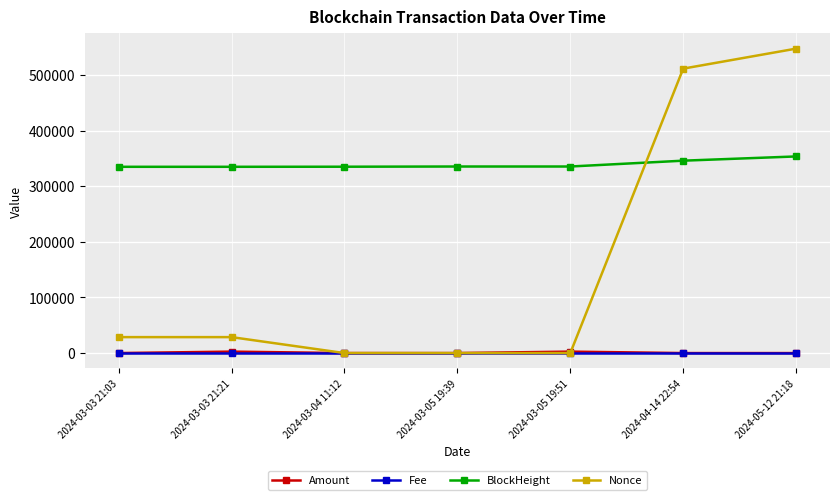

The value of BlockHeight at 2024-03-03 21:03 is 213931.9. True or false?

False